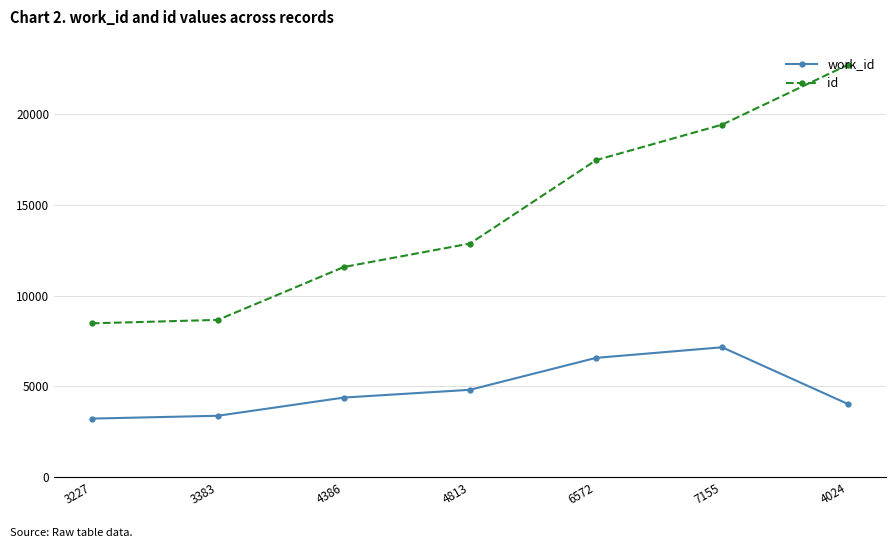

Reading left to right, transcribe all the data shown in this chart.

work_id: 3227=3227	3383=3383	4386=4386	4813=4813	6572=6572	7155=7155	4024=4024
id: 3227=8474	3383=8663	4386=11577	4813=12868	6572=17460	7155=19417	4024=22718